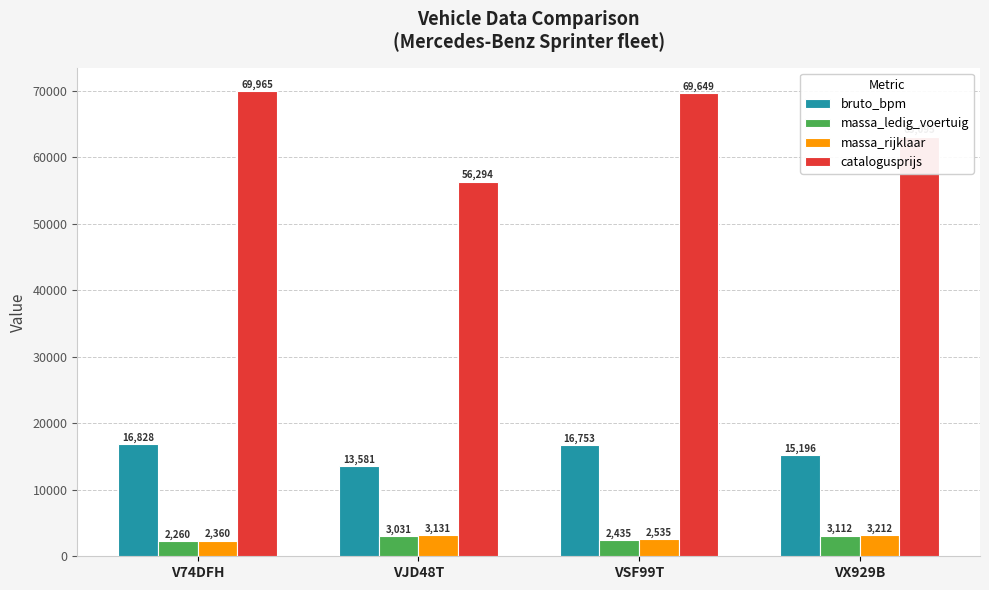

What is the label of the 3rd bar from the left?

VSF99T